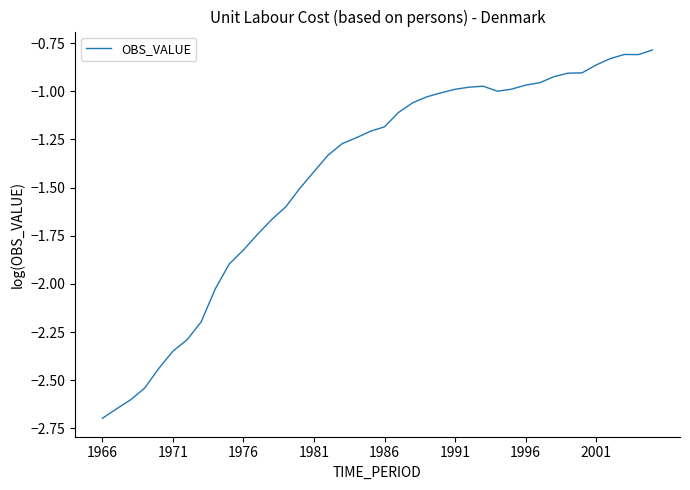

What is the smallest value displayed?

-2.7